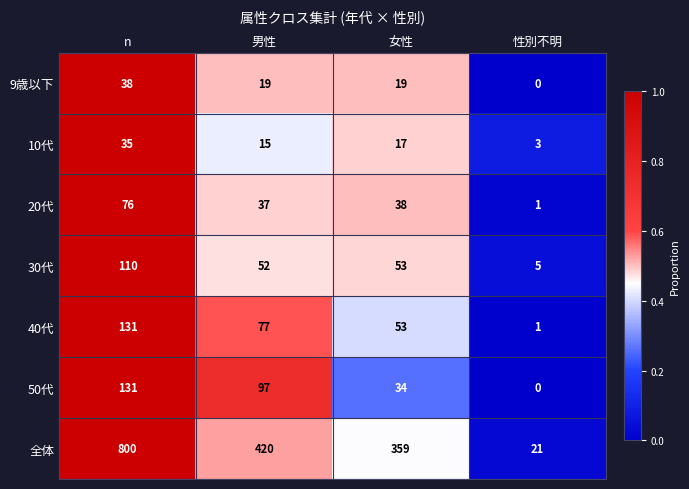

At how many categories does at least one series exceed 0?

4